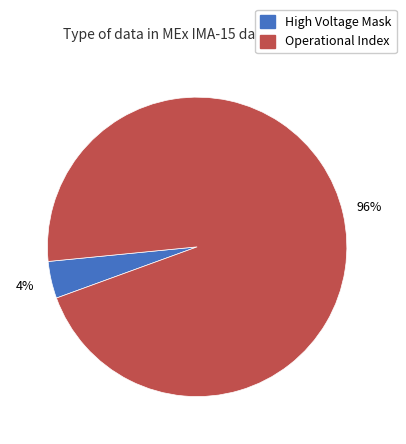

To the nearest percent, what is the average slice percentage?

50%